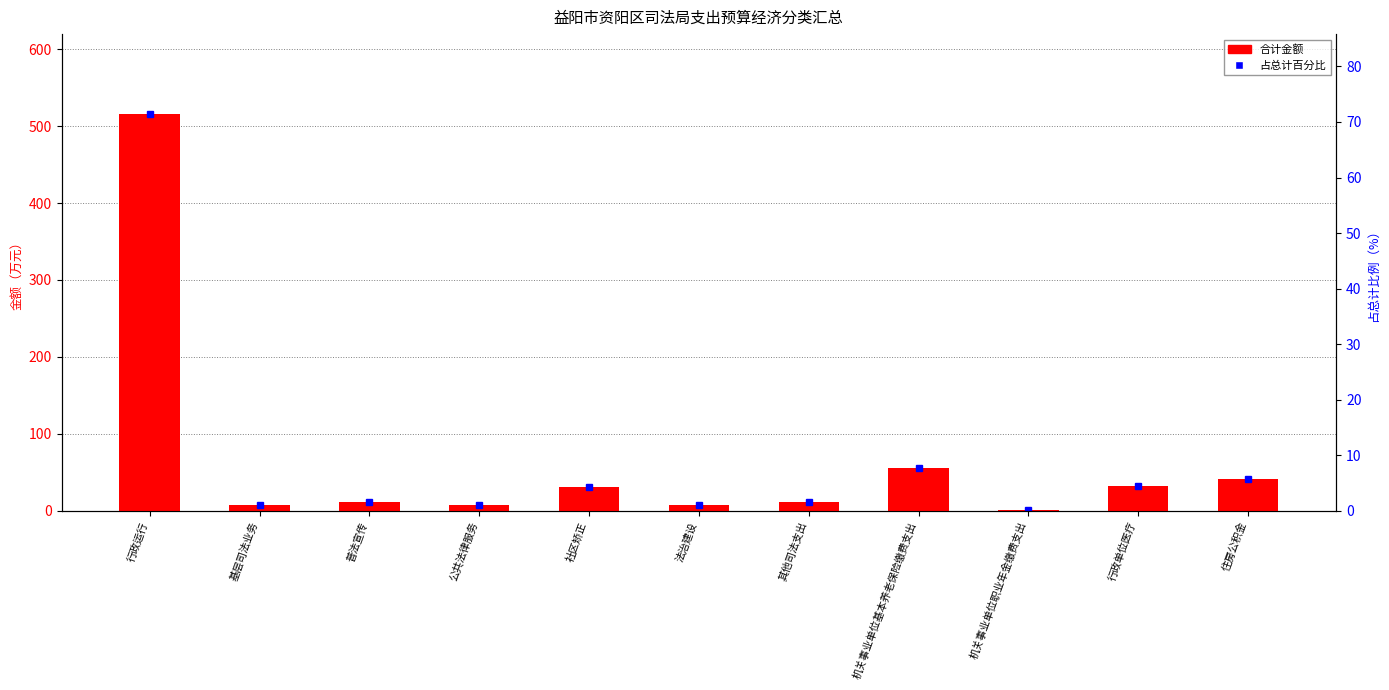

List the labels in order of value, smallest first.

机关事业单位职业年金缴费支出, 法治建设, 公共法律服务, 基层司法业务, 其他司法支出, 普法宣传, 社区矫正, 行政单位医疗, 住房公积金, 机关事业单位基本养老保险缴费支出, 行政运行